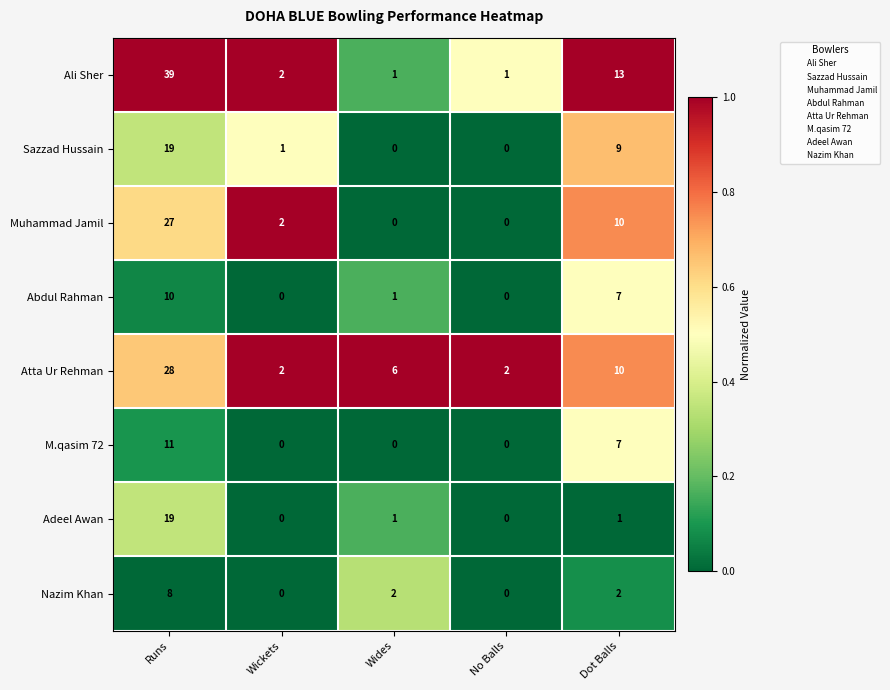

Count the number of data series in this chart.

8